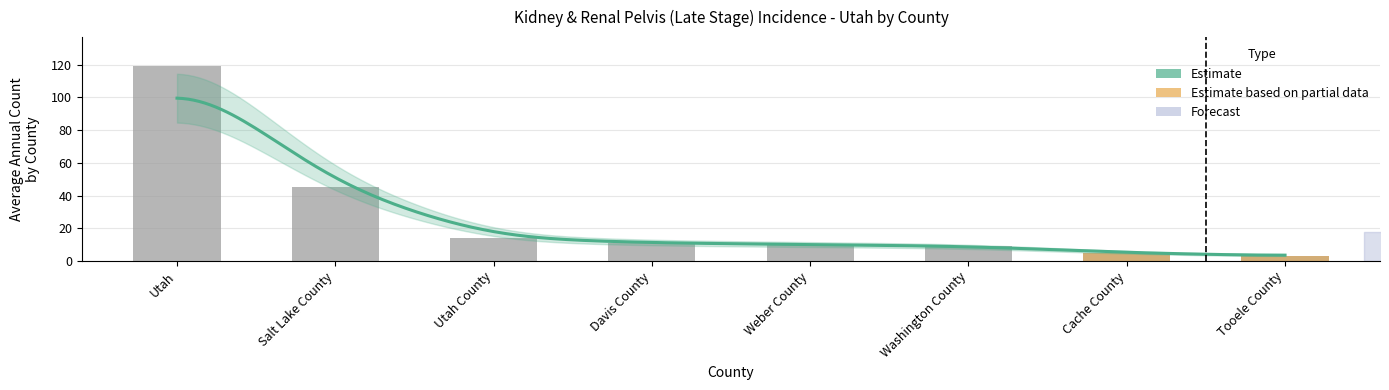

The value at Washington County is 5. True or false?

False